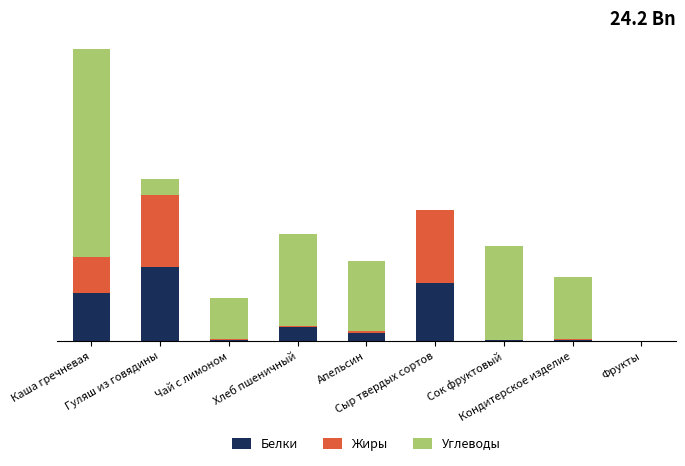

Are the bars horizontal?

No